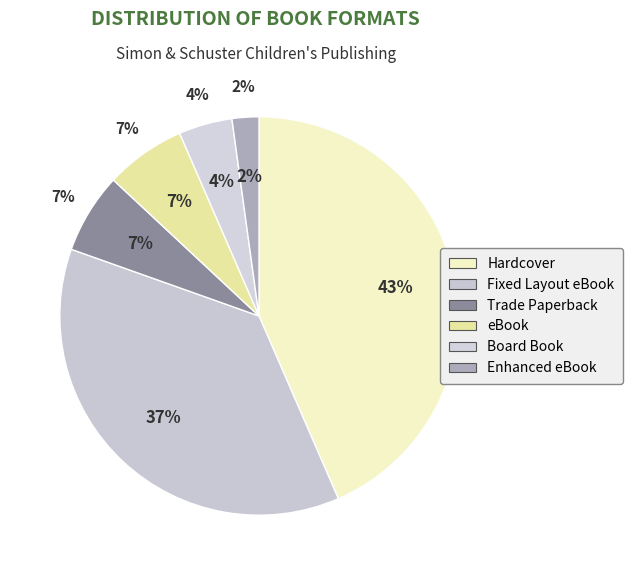

Is it true that Fixed Layout eBook is 37% of the pie?

True